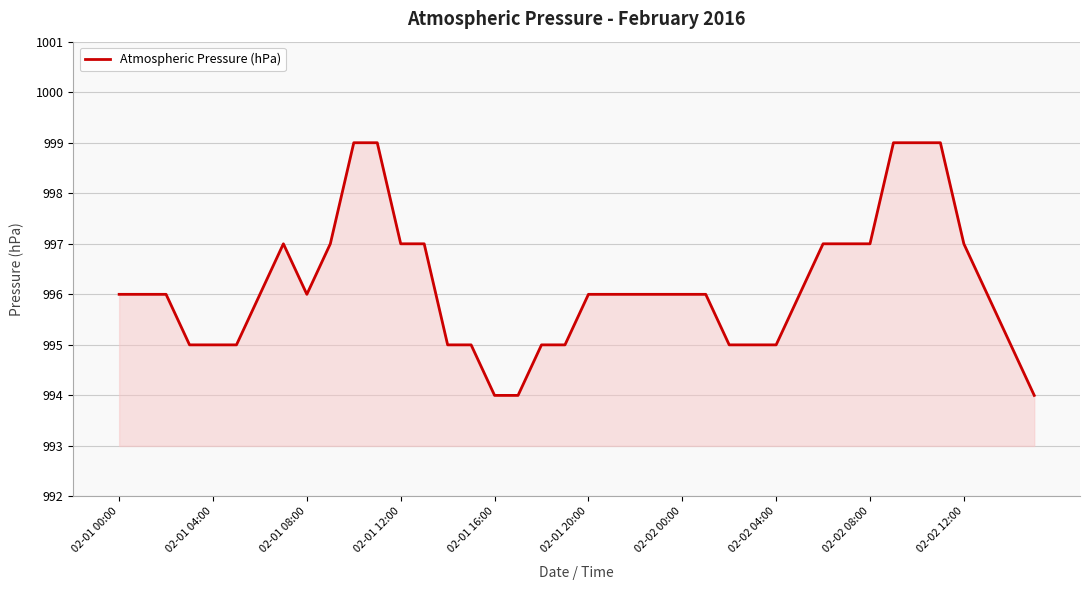

What is the greatest value displayed?

999